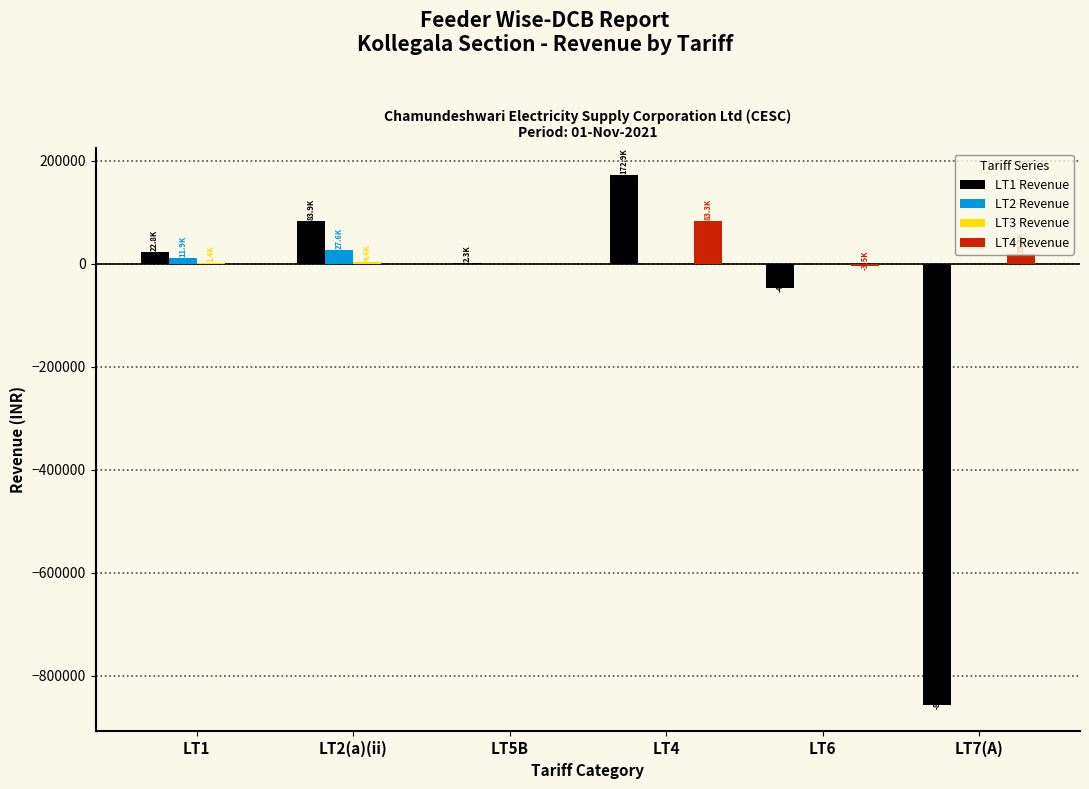

Between LT1 and LT5B, which series saw the biggest shift?

LT1 Revenue